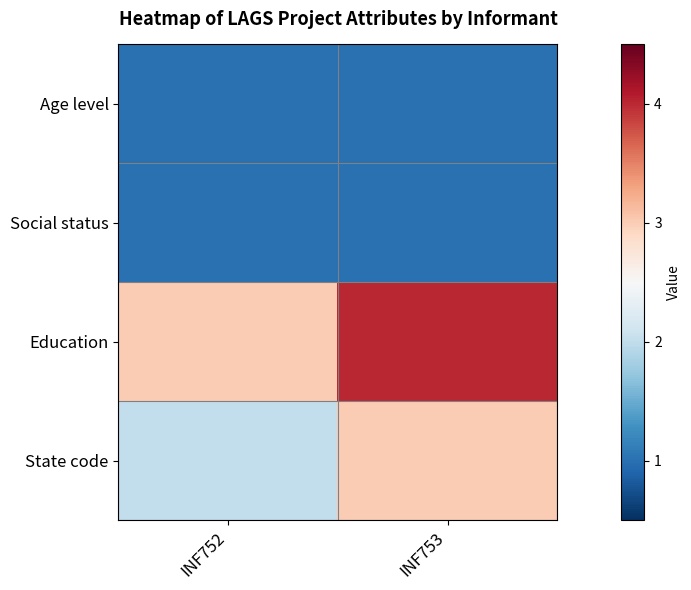

Reading right to left, extract all data points from this chart.

Age level: INF753=1	INF752=1
Social status: INF753=1	INF752=1
Education: INF753=4	INF752=3
State code: INF753=3	INF752=2